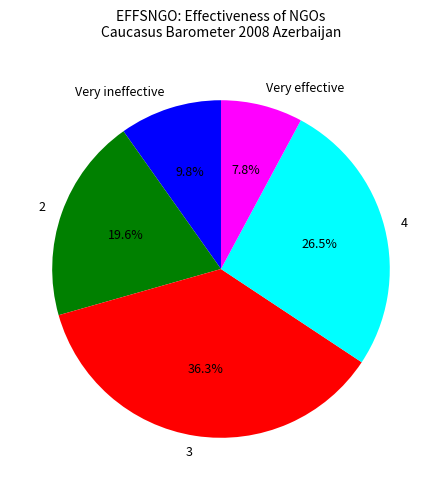

Combined, what portion of the pie is Very ineffective and 4?

36.3%